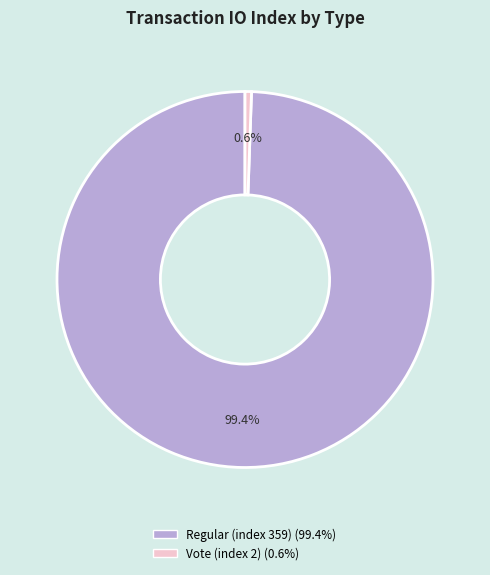

What percentage is NOT represented by Regular (index 359)?

0.6%